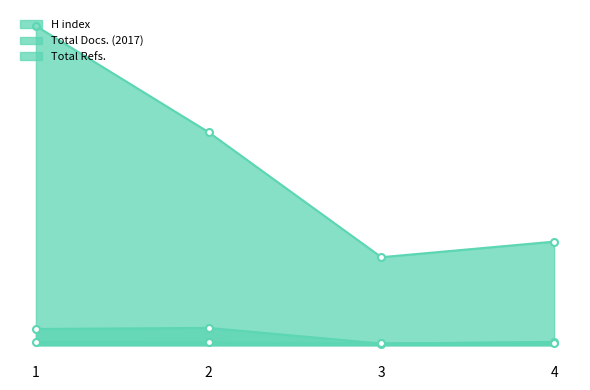

Which has a higher value, 4 or 3?

4